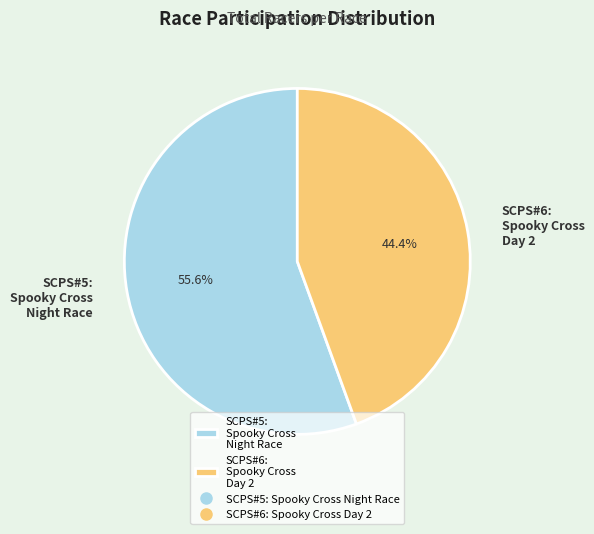

Which category accounts for the majority?

SCPS#5: Spooky Cross Night Race